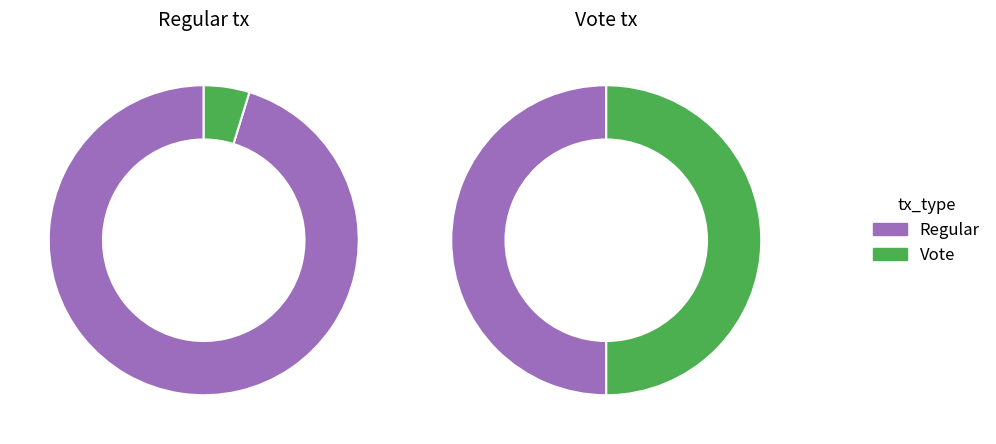

To the nearest percent, what portion does Regular represent?

50%